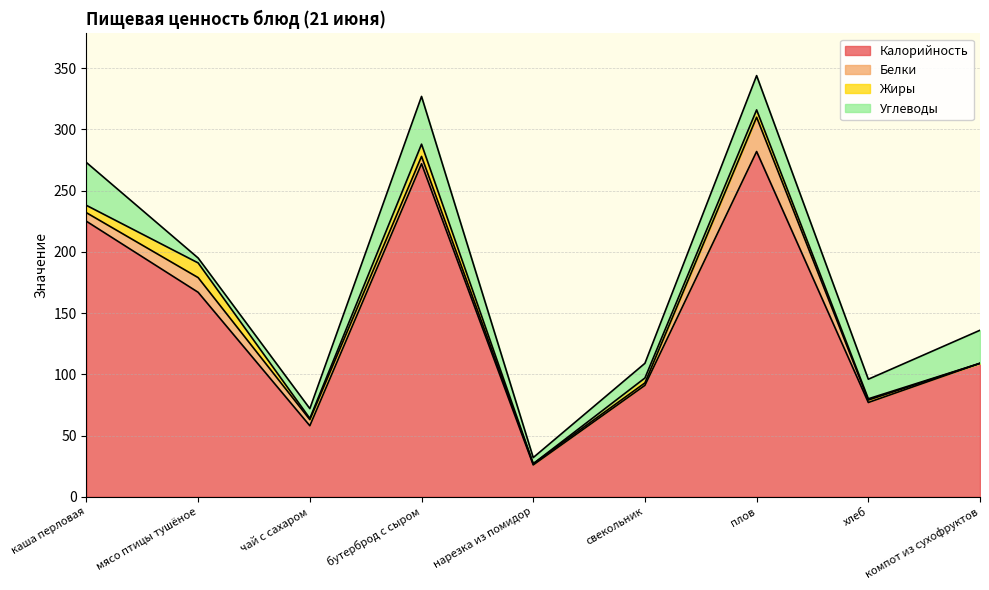

What are all the series names shown in the legend?

Калорийность, Белки, Жиры, Углеводы